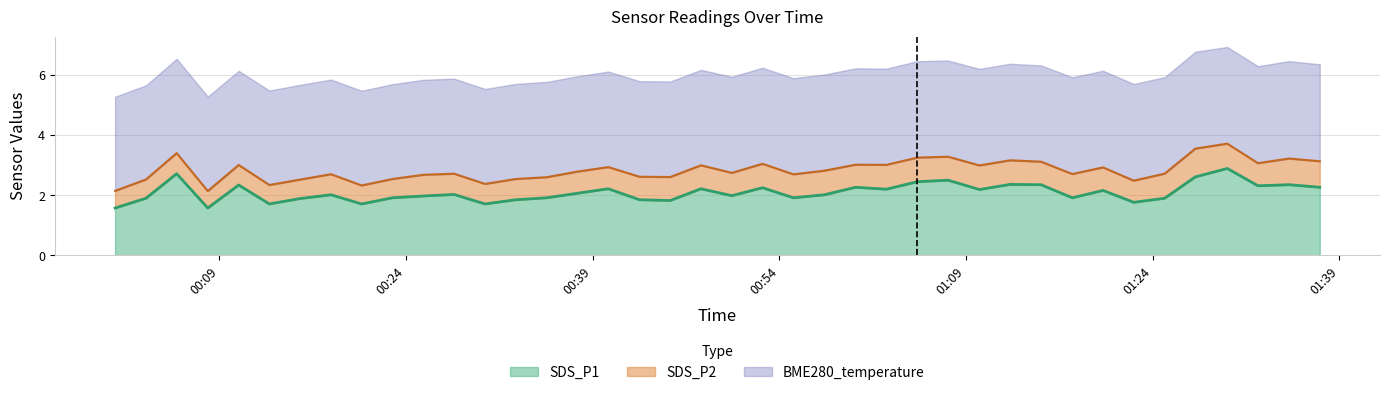

What is the minimum value for SDS_P1?

1.6